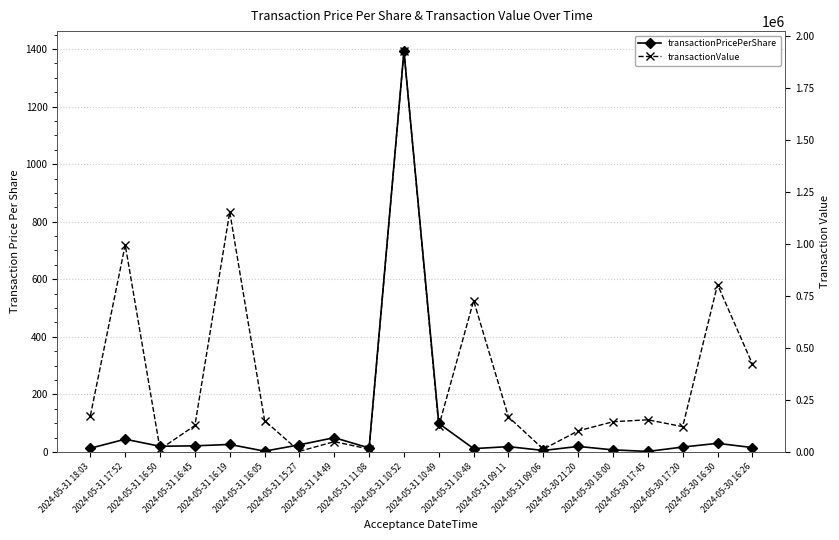

What is the average value of the transactionPricePerShare series?

91.6